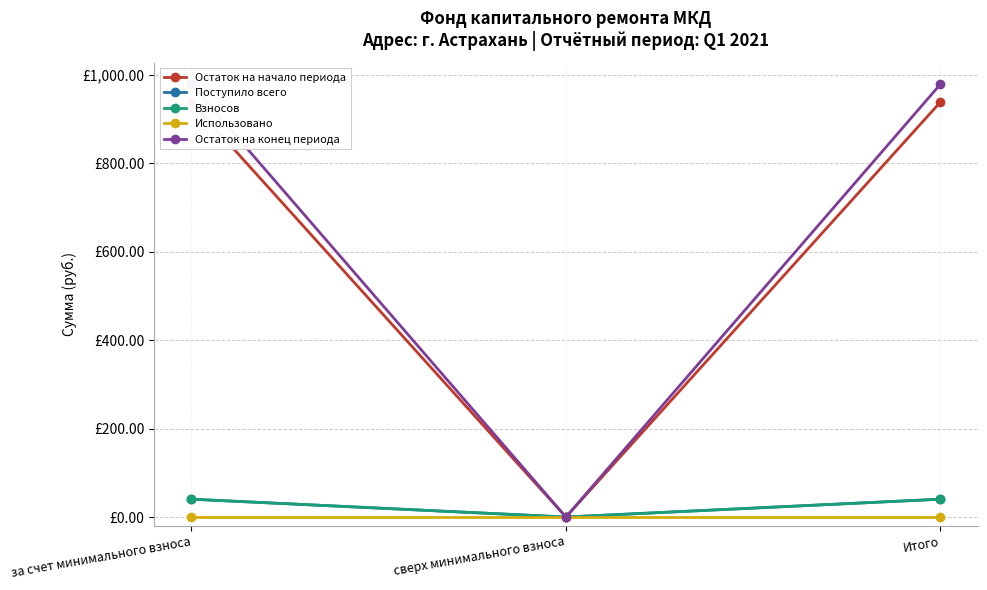

What is the label of the 3rd point from the left?

Итого